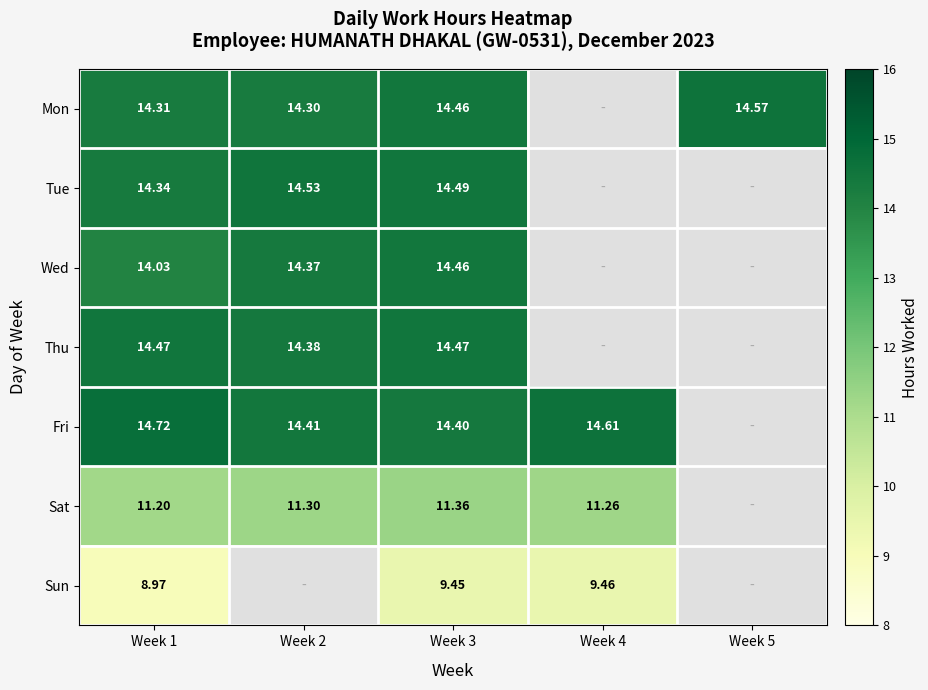

Which series has the largest range (max minus min)?

Sun